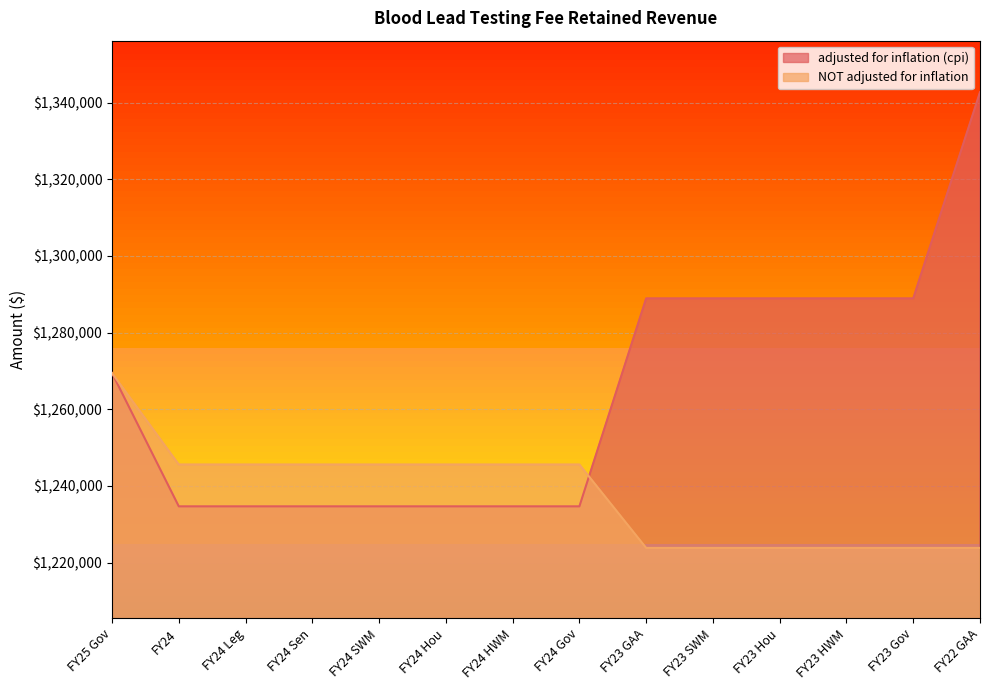

How many categories are shown in the chart?

14